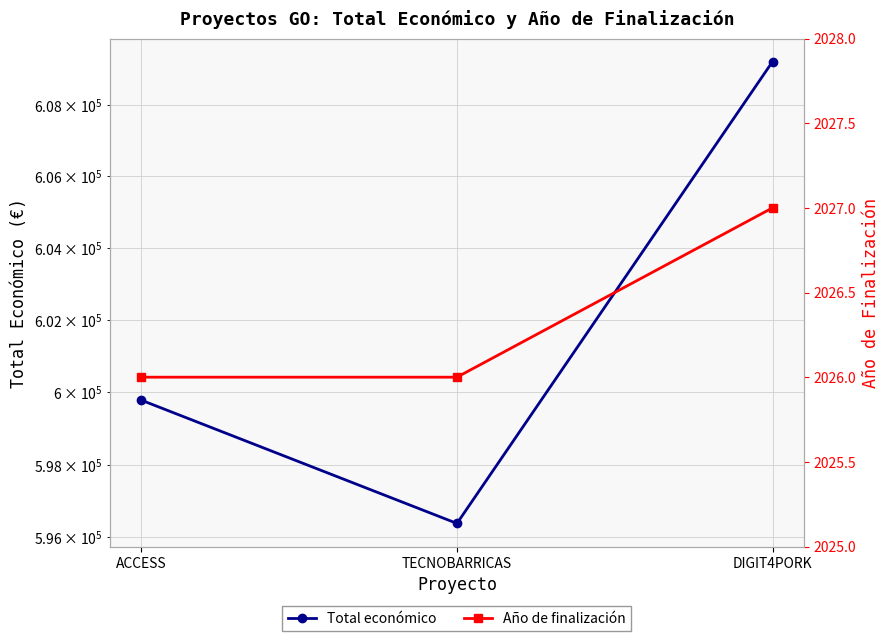

Is the value of Total económico at ACCESS greater than the value of Año de finalización at TECNOBARRICAS?

Yes